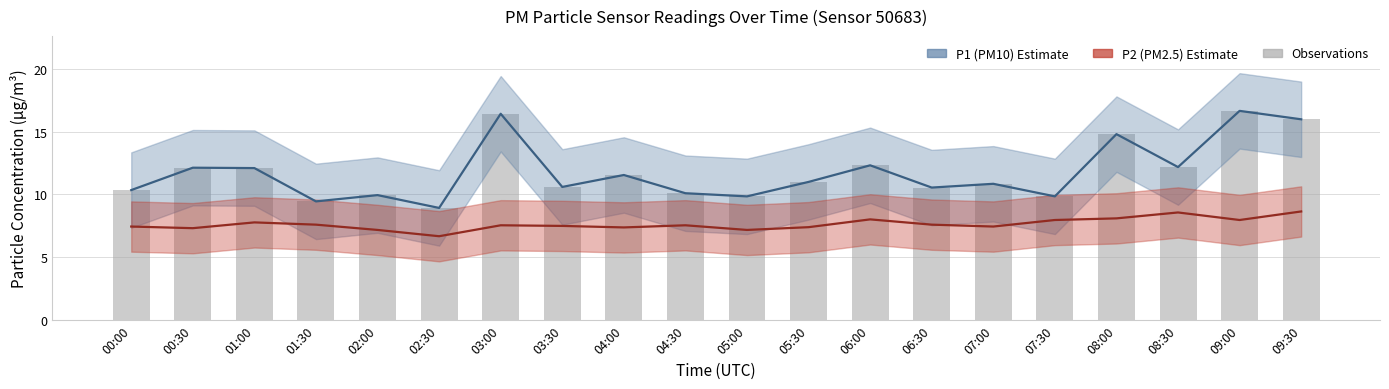

Reading left to right, extract all data points from this chart.

P1 (PM10) estimate: 00:00=10.3	00:30=12.1	01:00=12.1	01:30=9.4	02:00=9.9	02:30=8.9	03:00=16.4	03:30=10.6	04:00=11.6	04:30=10.1	05:00=9.8	05:30=11.0	06:00=12.3	06:30=10.6	07:00=10.8	07:30=9.8	08:00=14.8	08:30=12.2	09:00=16.6	09:30=16.0
P2 (PM2.5) estimate: 00:00=7.5	00:30=7.3	01:00=7.8	01:30=7.6	02:00=7.2	02:30=6.7	03:00=7.5	03:30=7.5	04:00=7.4	04:30=7.5	05:00=7.2	05:30=7.4	06:00=8.0	06:30=7.6	07:00=7.5	07:30=8.0	08:00=8.1	08:30=8.6	09:00=8.0	09:30=8.7
P1 (PM10) observations: 00:00=10.3	00:30=12.1	01:00=12.1	01:30=9.4	02:00=9.9	02:30=8.9	03:00=16.4	03:30=10.6	04:00=11.6	04:30=10.1	05:00=9.8	05:30=11.0	06:00=12.3	06:30=10.6	07:00=10.8	07:30=9.8	08:00=14.8	08:30=12.2	09:00=16.6	09:30=16.0